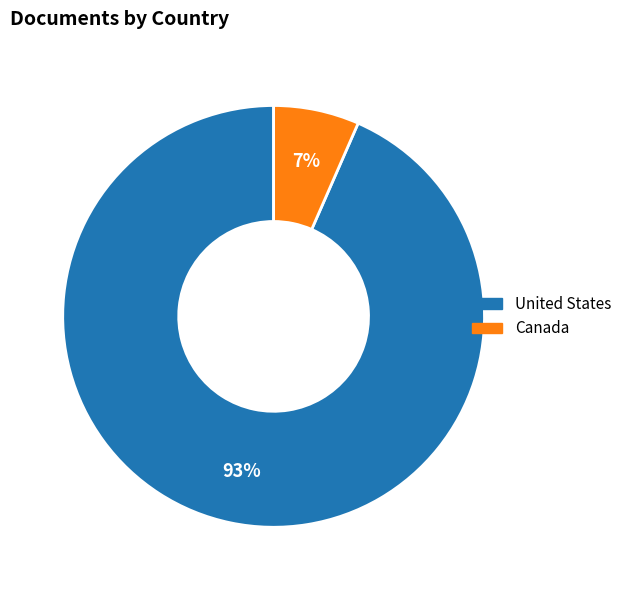

Between Canada and United States, which is larger?

United States